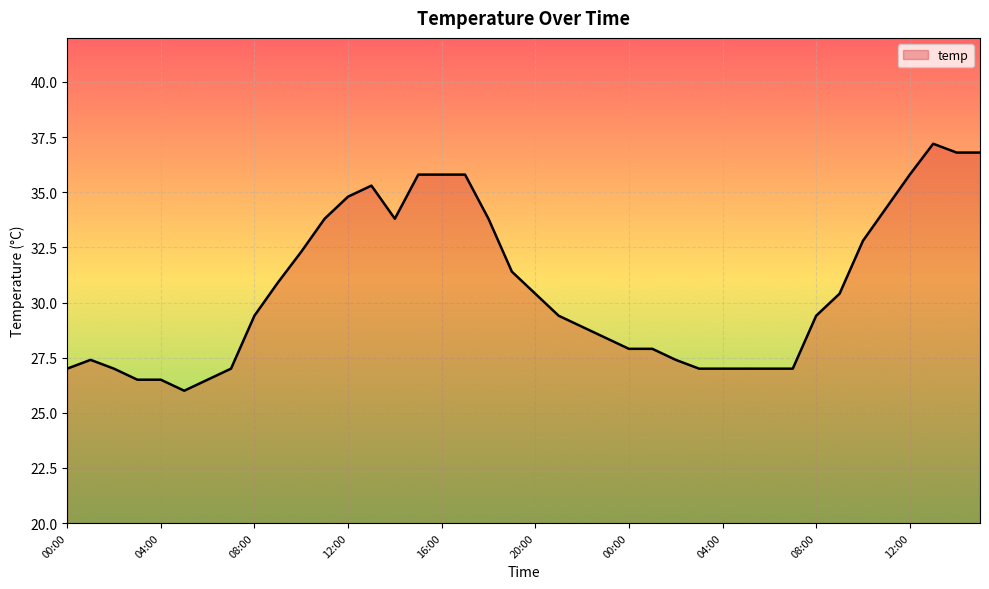

What is the average value?

30.6